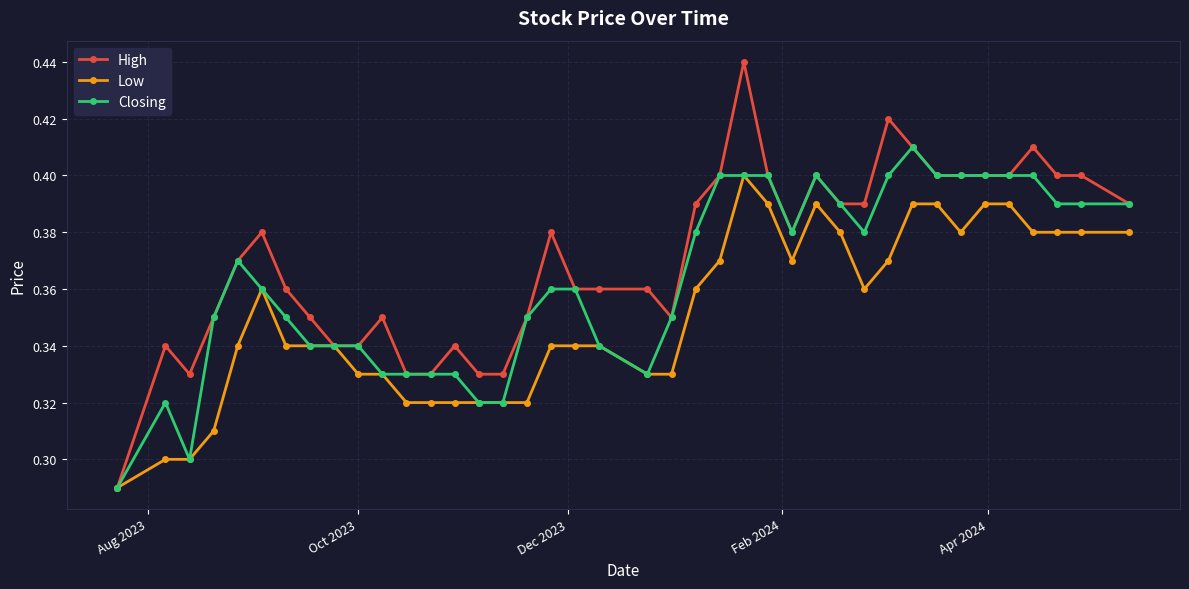

Rank the series by their maximum value, from lowest to highest.

Low, Closing, High